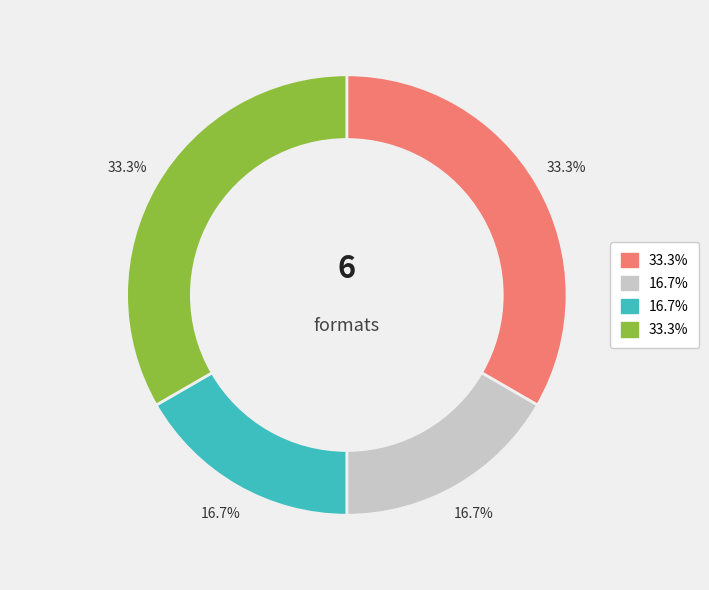

Does any single category account for the majority?

No